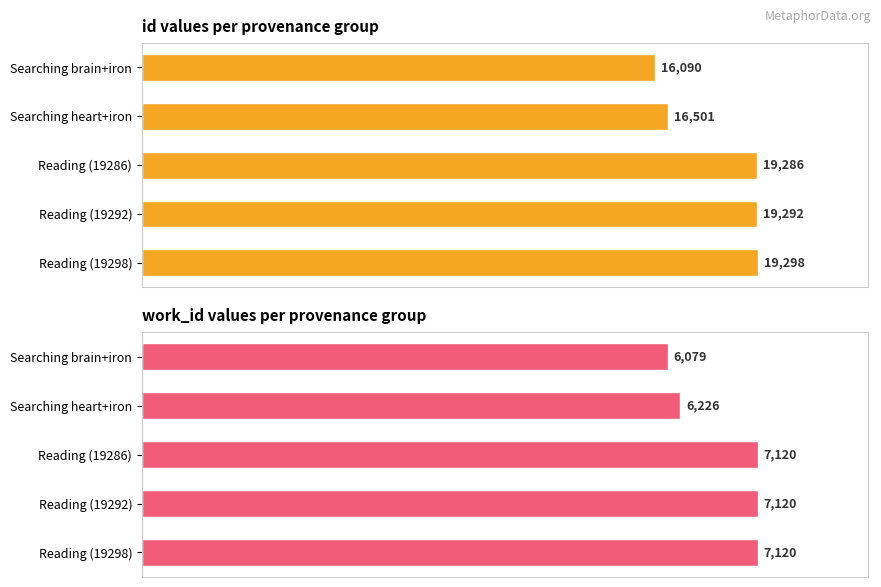

What are all the series names shown in the legend?

id, work_id